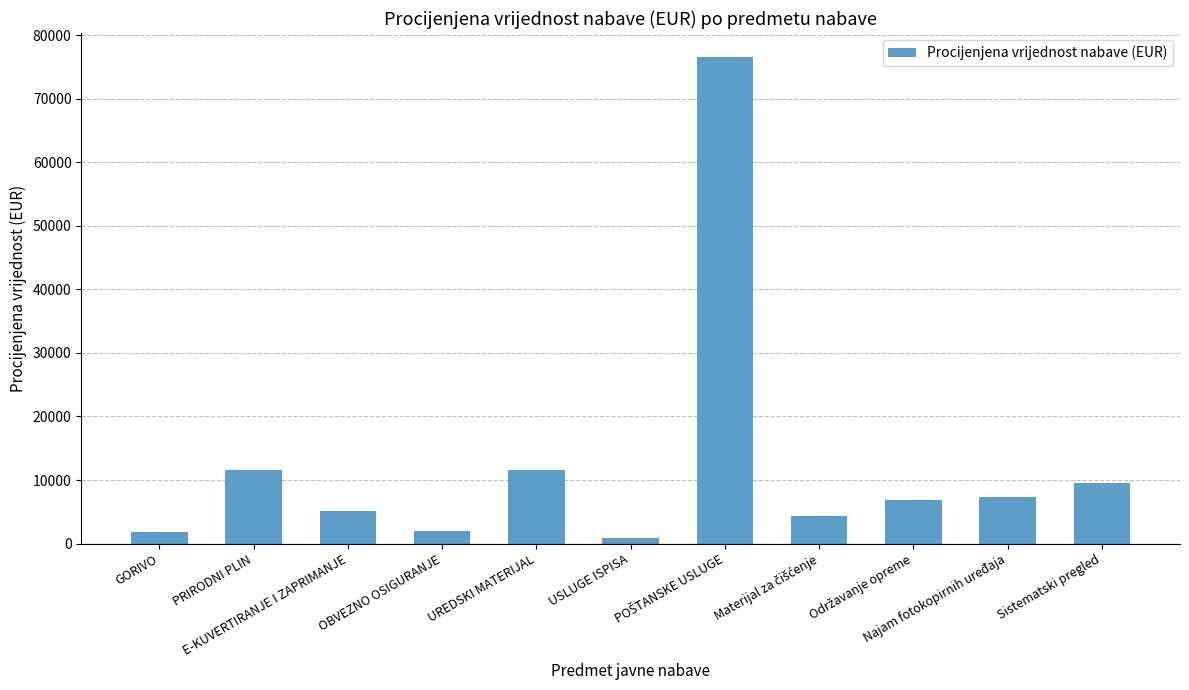

What is the average value?

12488